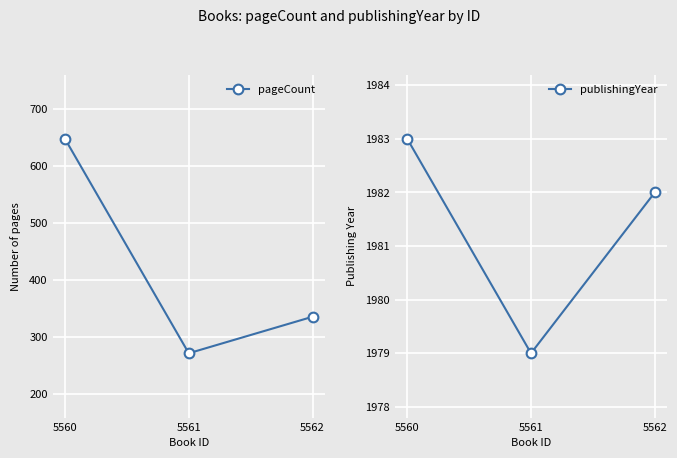

What is the difference between the highest and lowest values at 5560?

1335